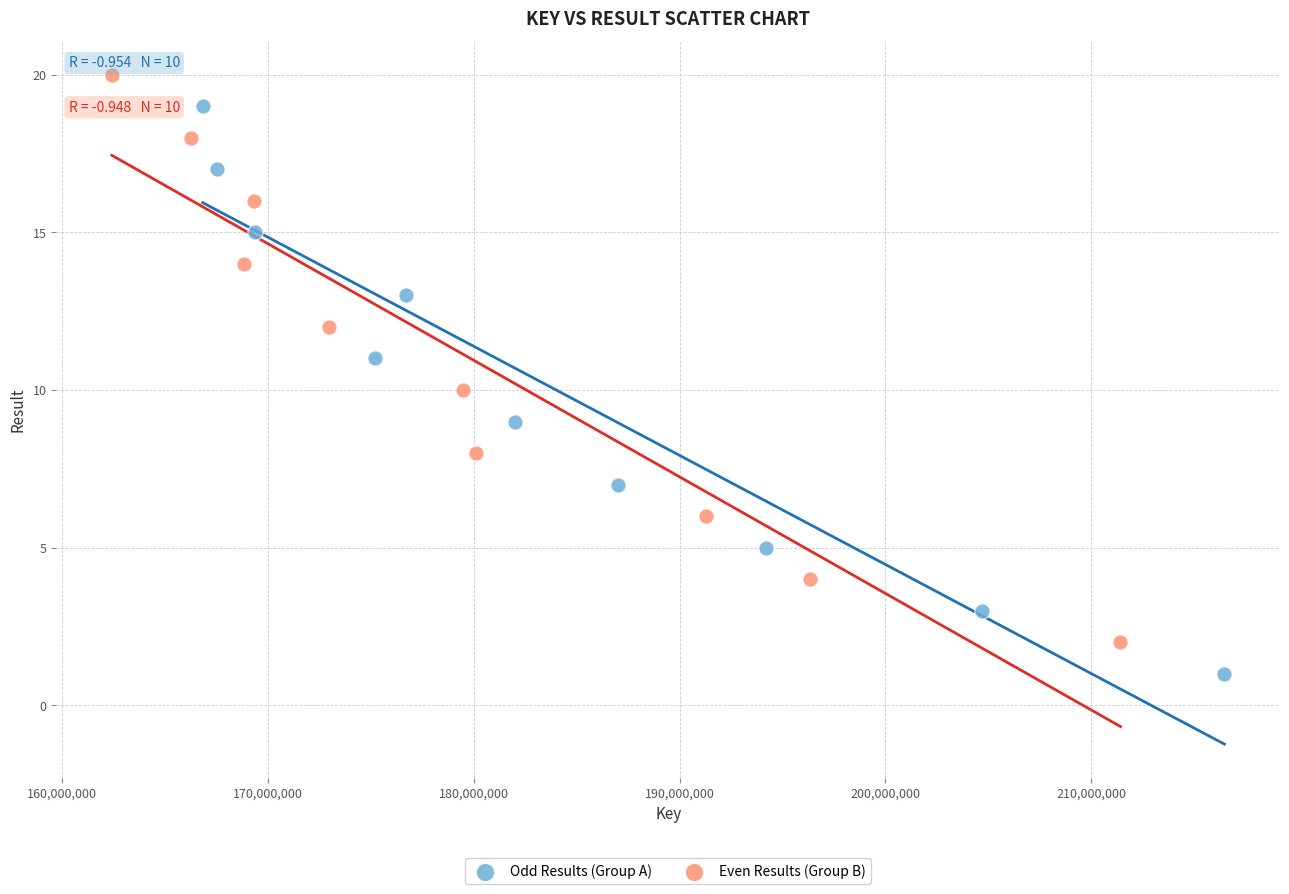

Which series contains the highest Y value?

Even Results (Group B)